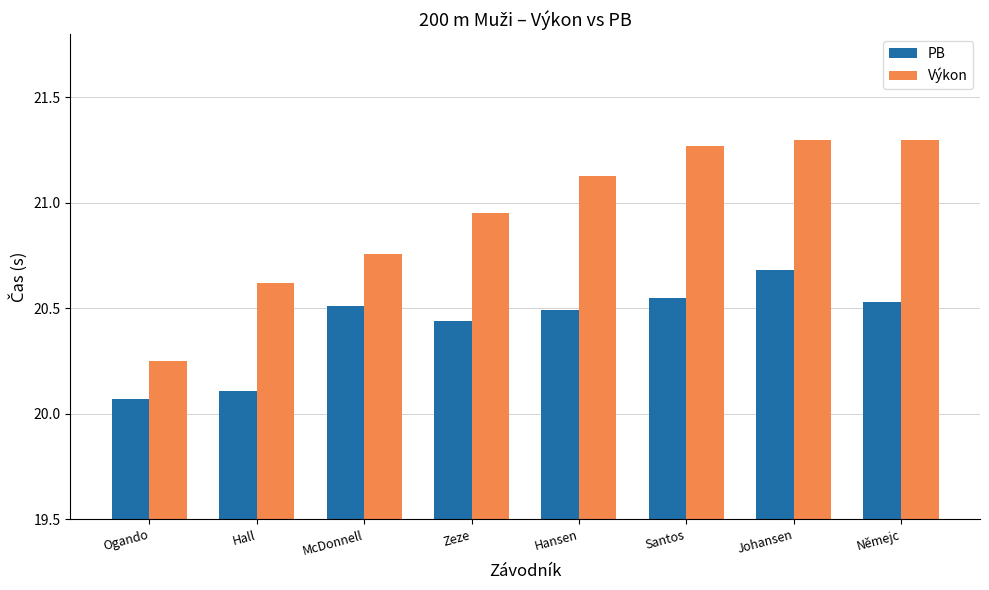

Rank the series by their average value, from highest to lowest.

Výkon, PB